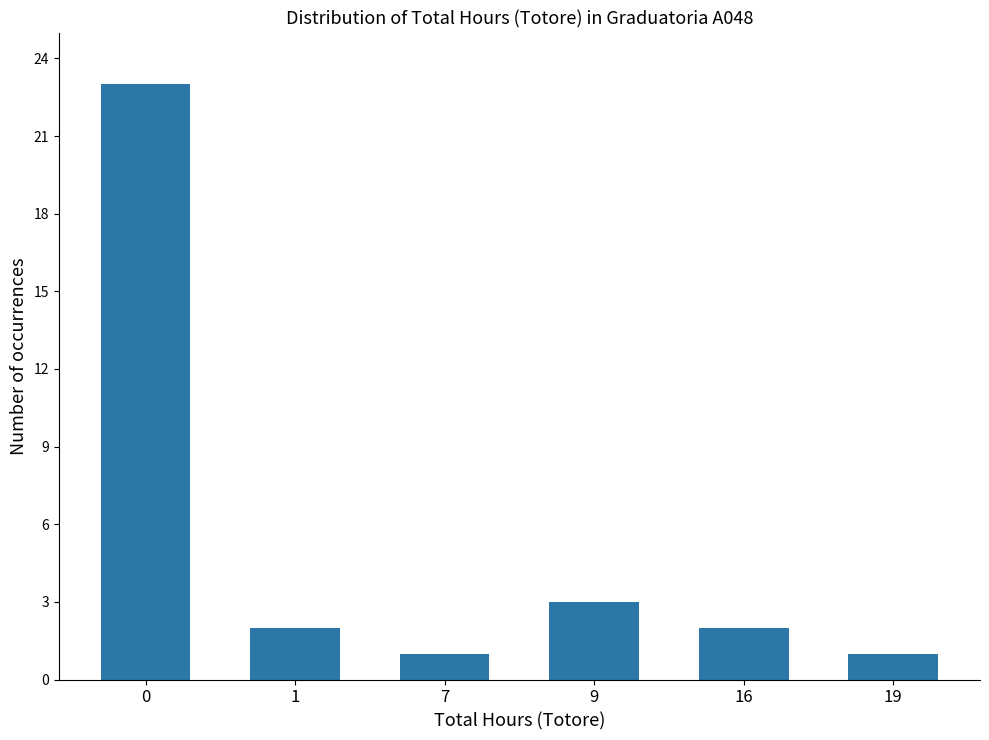

Reading right to left, list all the values displayed in this chart.

1	2	3	1	2	23